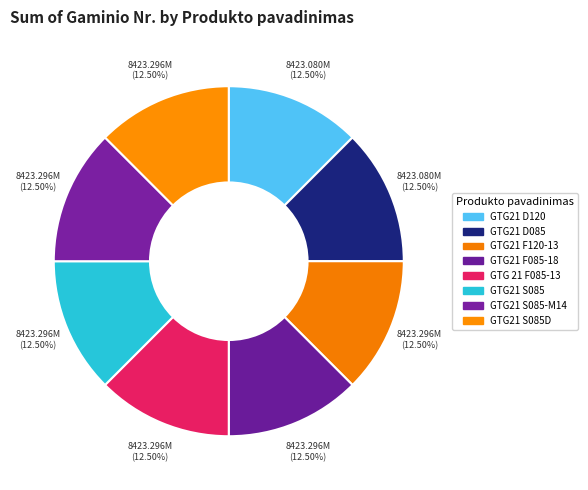

To the nearest percent, what is the average slice percentage?

12%